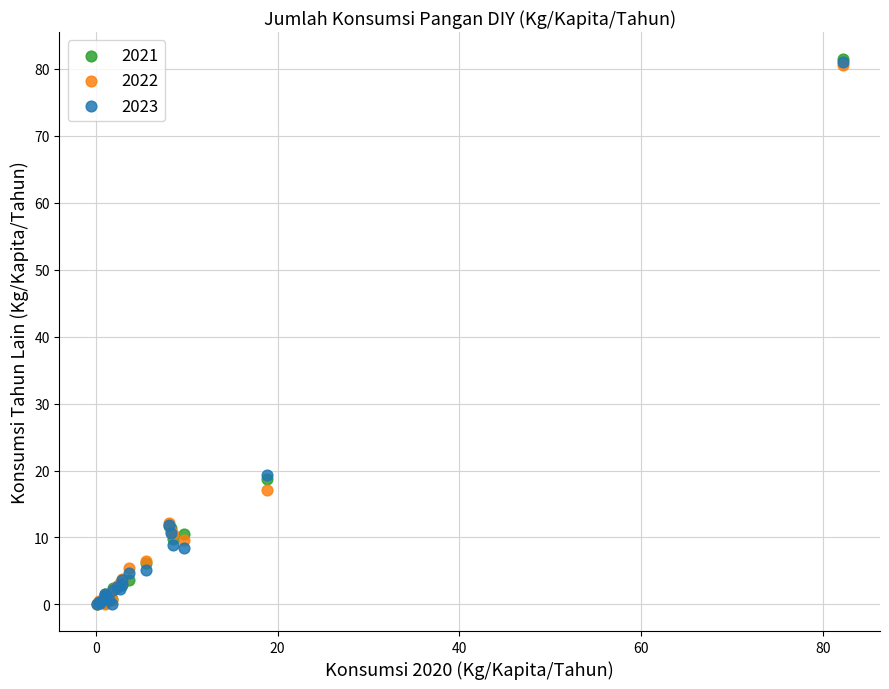

What are all the series names shown in the legend?

2021, 2022, 2023